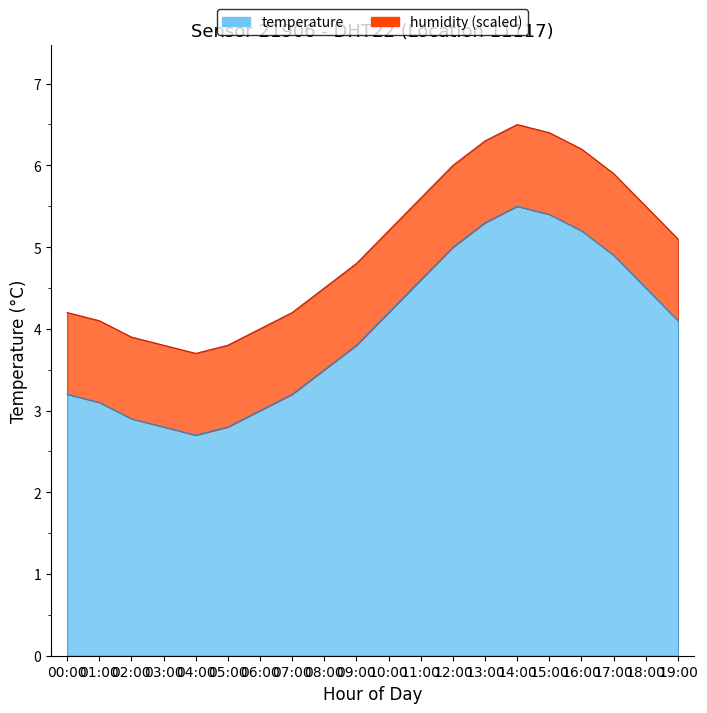

True or false: the data shows 1.1 at 03:00.

False